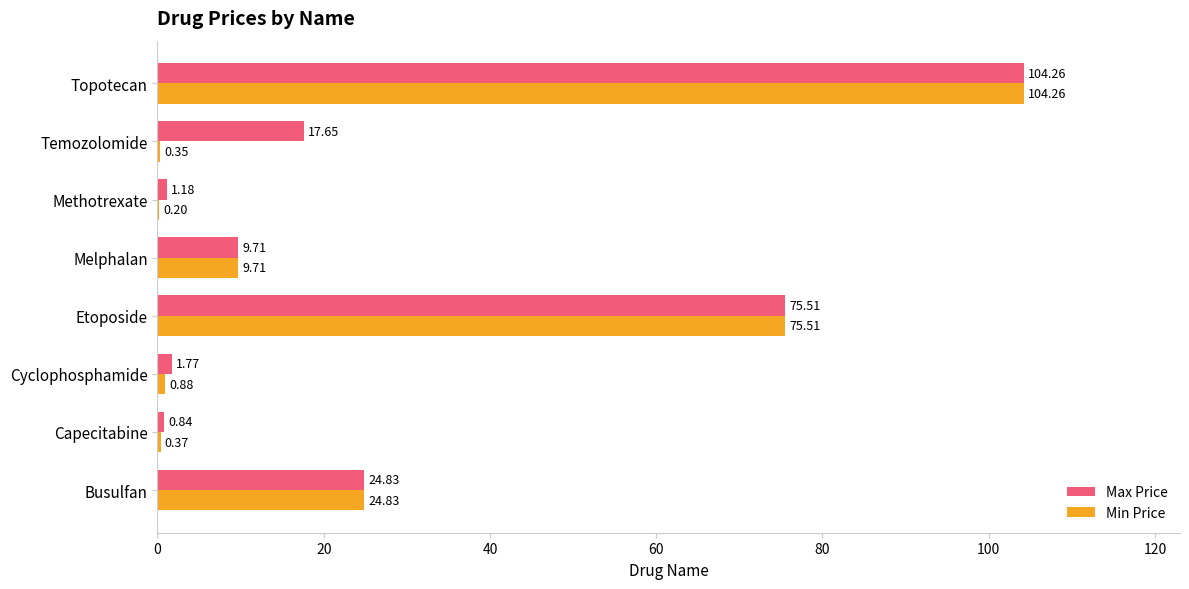

Which series changed the most between Capecitabine and Topotecan?

Min Price